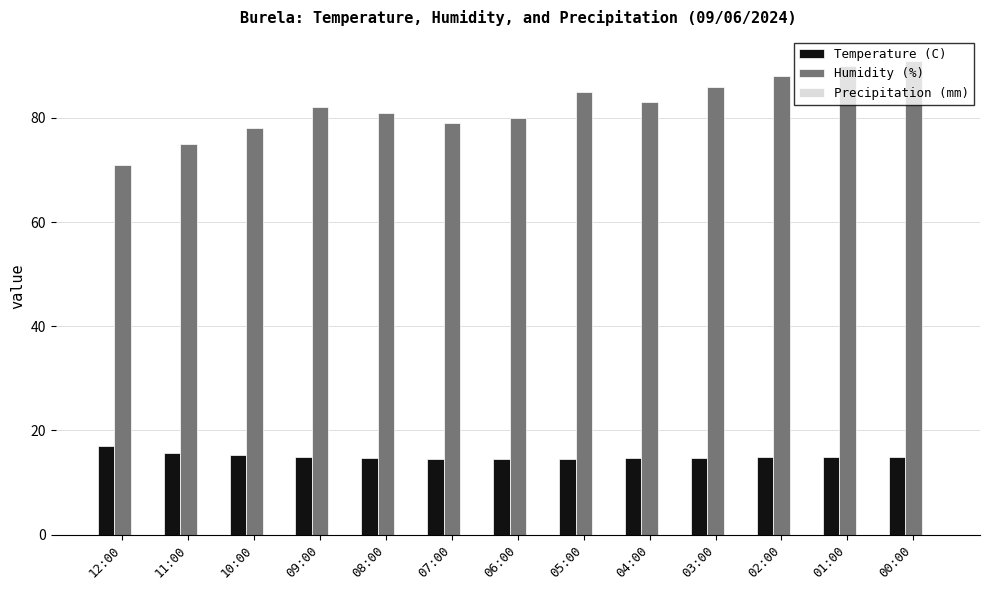

What is the lowest value of the Temperature (C) series?

14.6